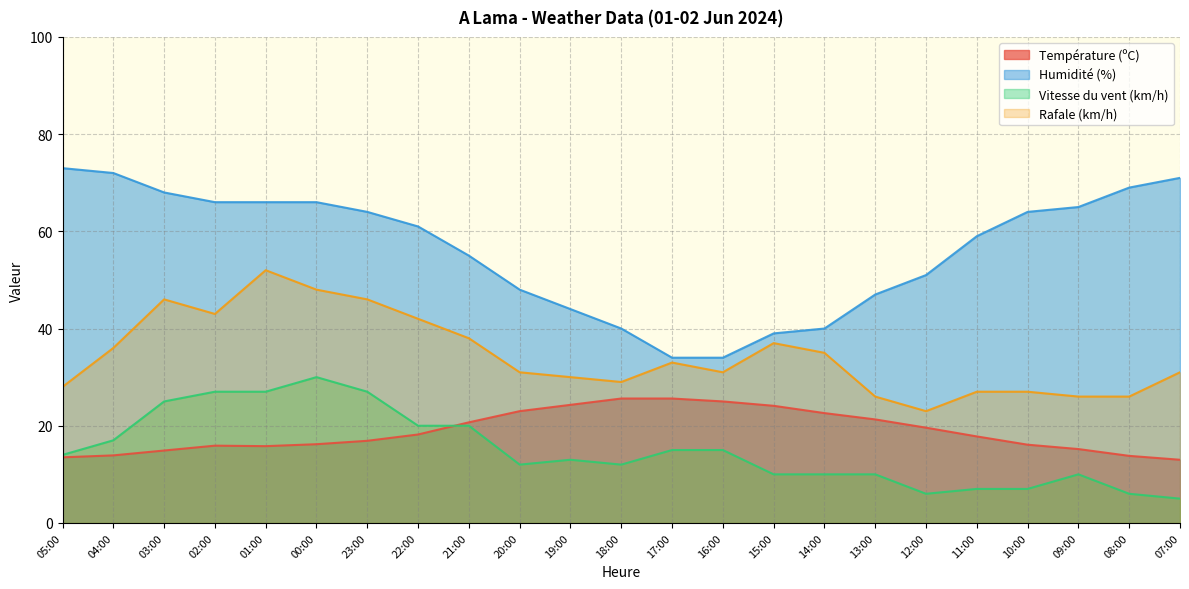

At which label does Humidité (%) reach its minimum?

17:00